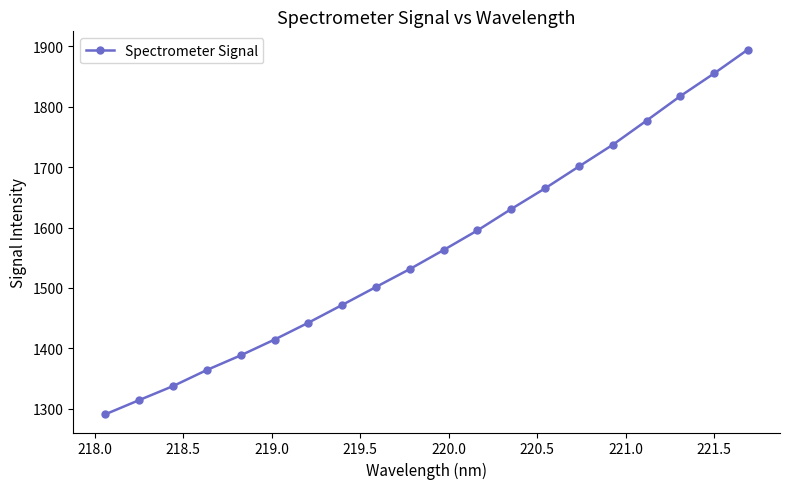

What is the difference between the maximum and minimum values?

604.2